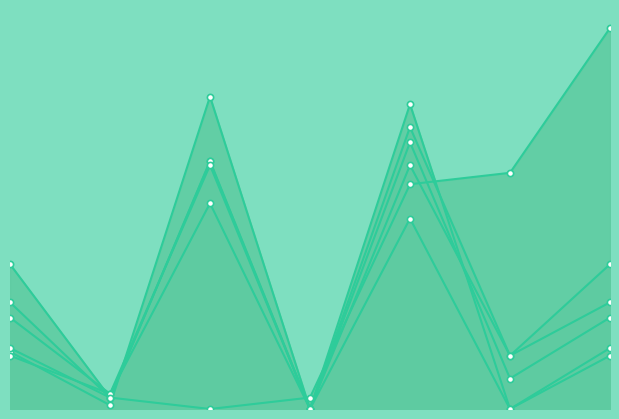

Which series contains the lowest Y value?

Actual2015-16$m